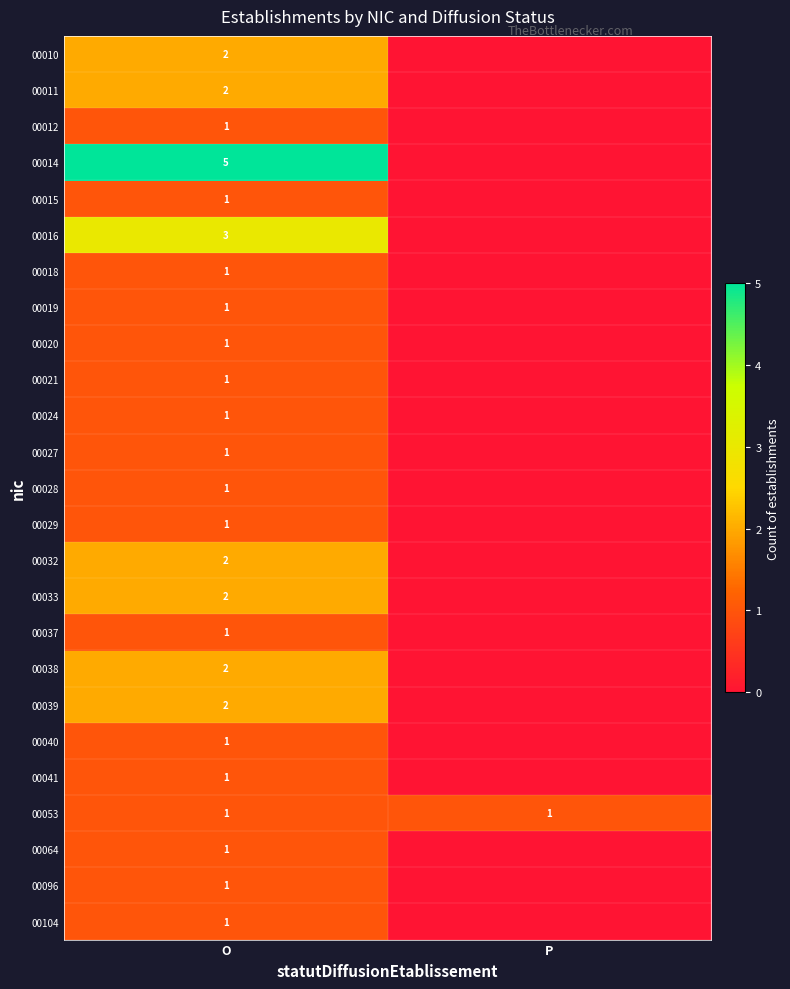

The 00027 series shows 1 at O. True or false?

True